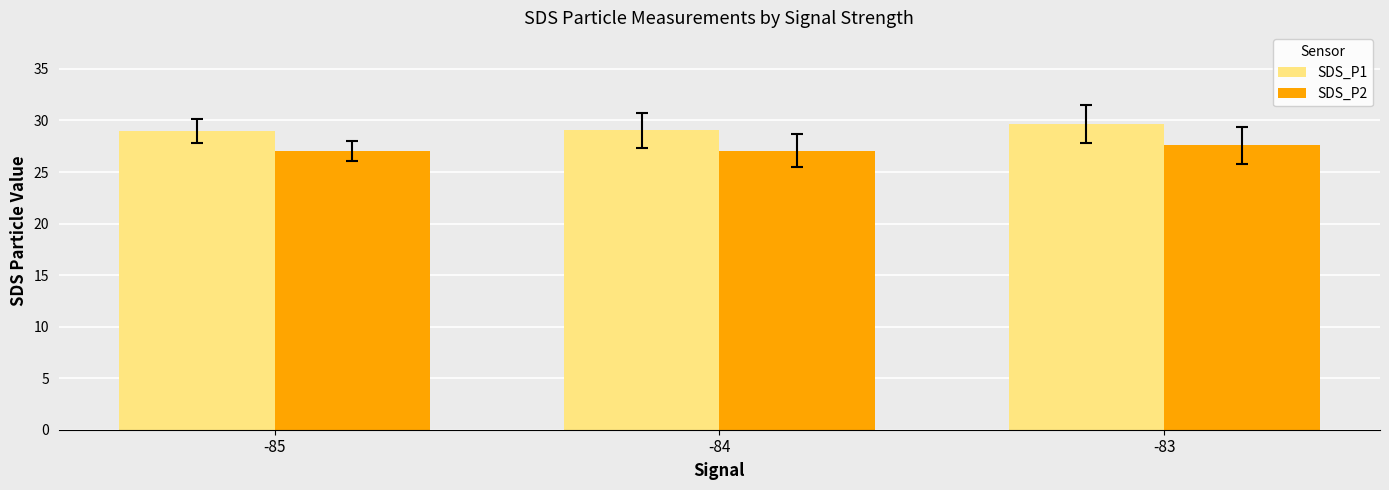

What is the minimum value shown in the chart?

27.0